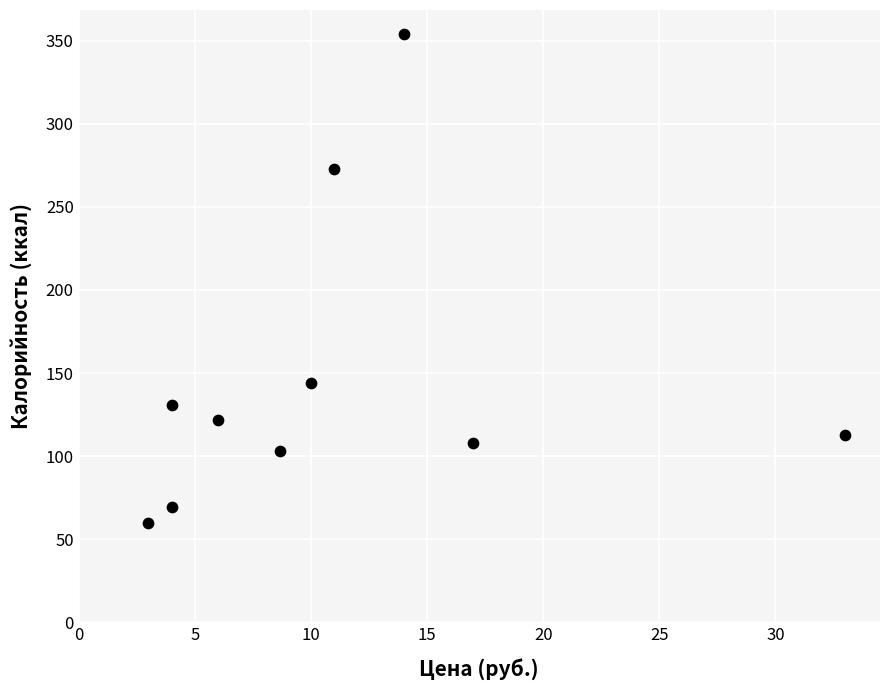

What is the average Y value?

147.7